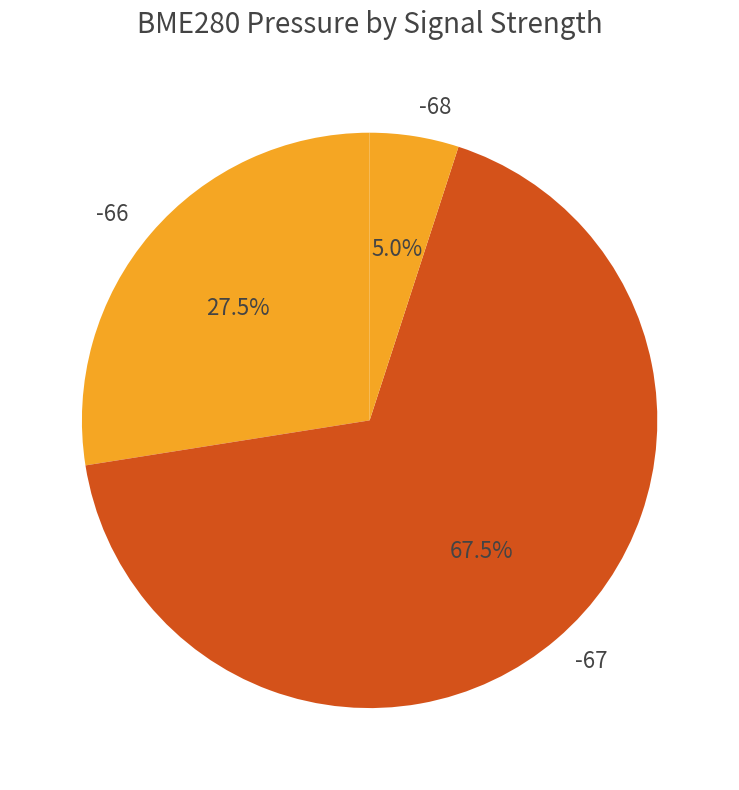

Is there a majority slice in this chart?

Yes